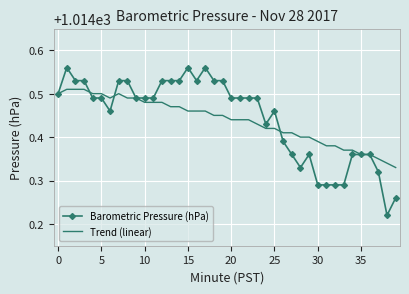

Rank the series by their maximum value, from highest to lowest.

Barometric Pressure (hPa), Trend (linear)